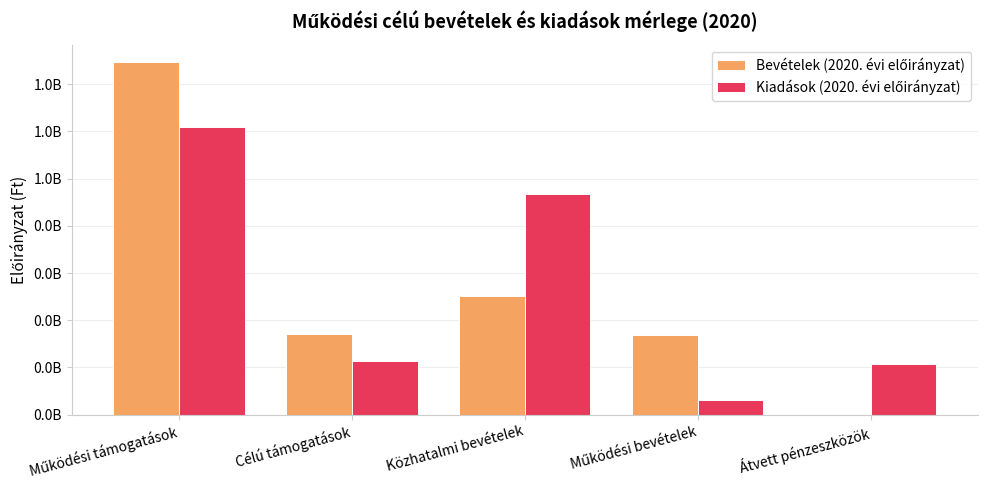

Reading left to right, list all the values displayed in this chart.

Bevételek (2020. évi előirányzat): Működési támogatások=1492762052	Célú támogatások=341203773	Közhatalmi bevételek=503000000	Működési bevételek=339351277	Átvett pénzeszközök=2539075
Kiadások (2020. évi előirányzat): Működési támogatások=1217602544	Célú támogatások=229344560	Közhatalmi bevételek=936651720	Működési bevételek=61300000	Átvett pénzeszközök=214672293